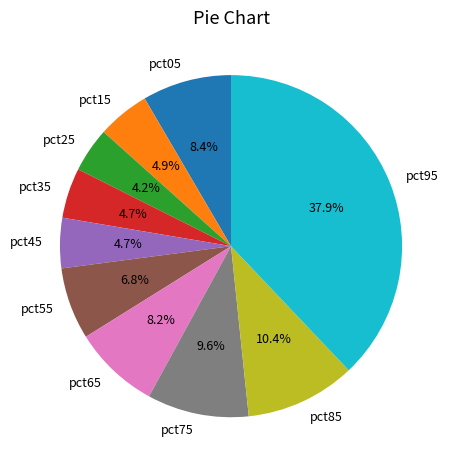

To the nearest percent, what is the difference between the largest and smallest slice percentages?

34%